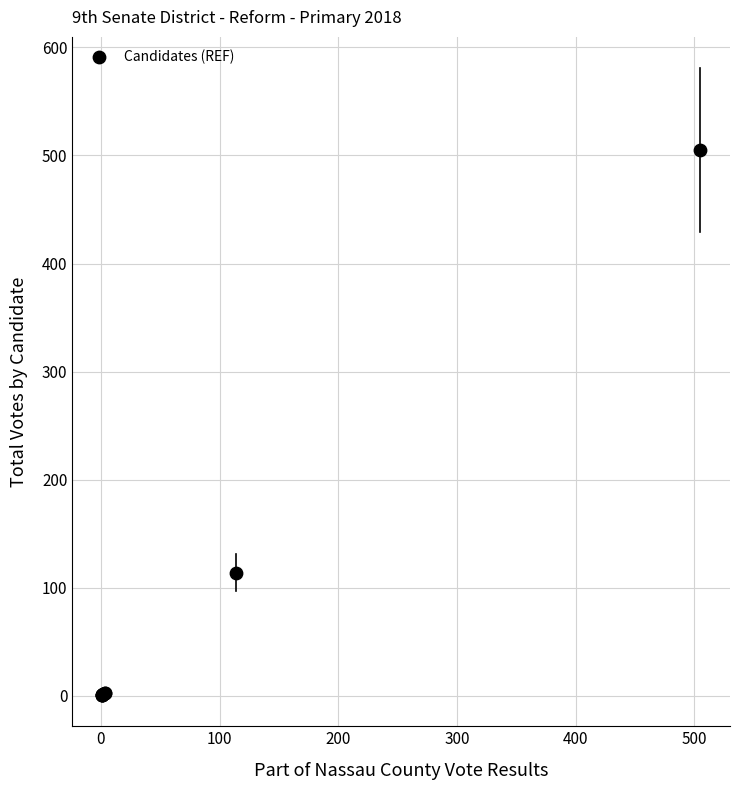

What Y value in the scatter plot is closest to 253?

114